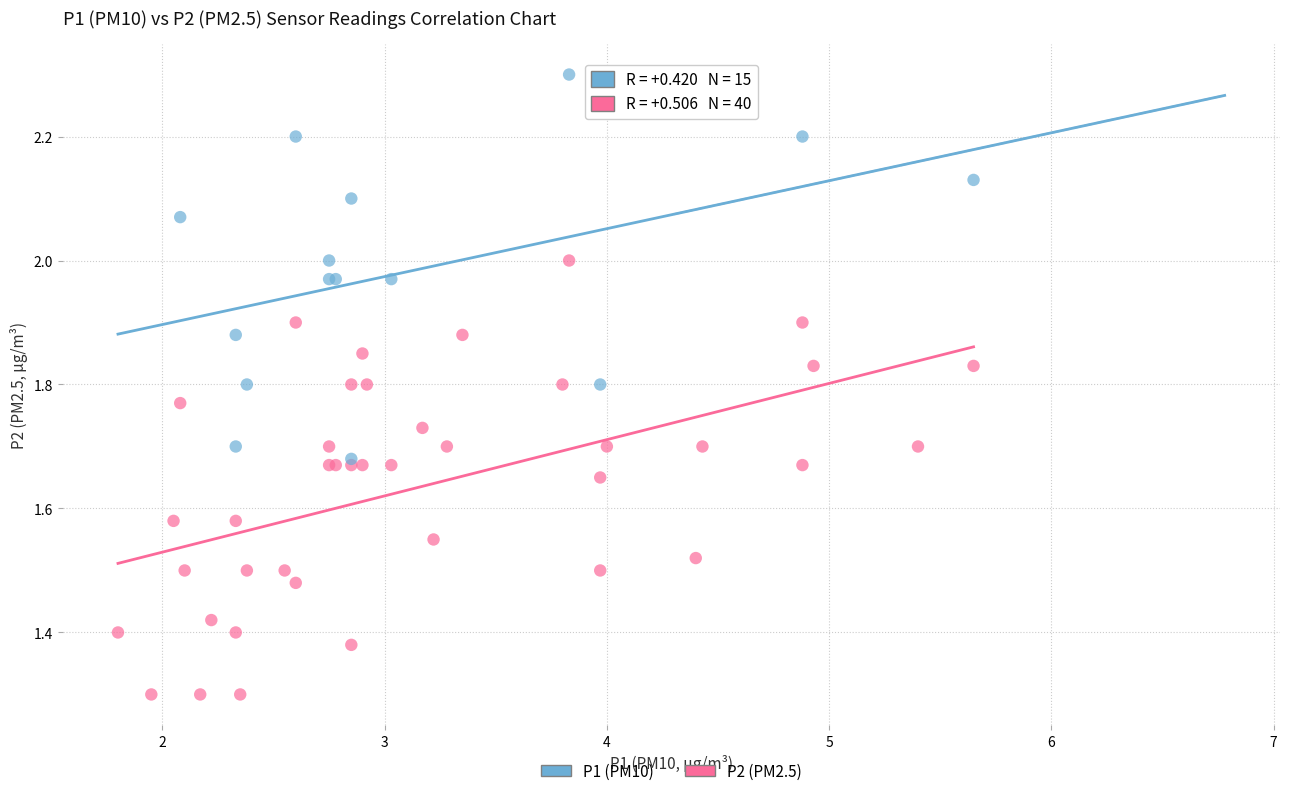

Which series has the largest Y range (max minus min)?

P2 (PM2.5)